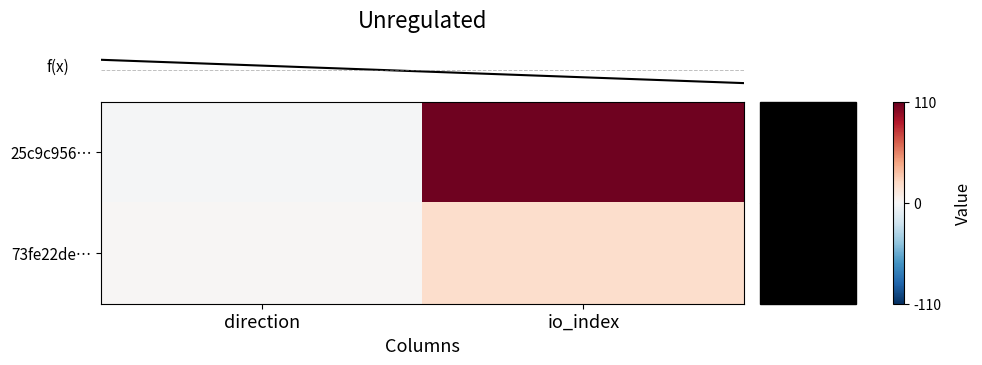

Which series has the largest range (max minus min)?

row_0